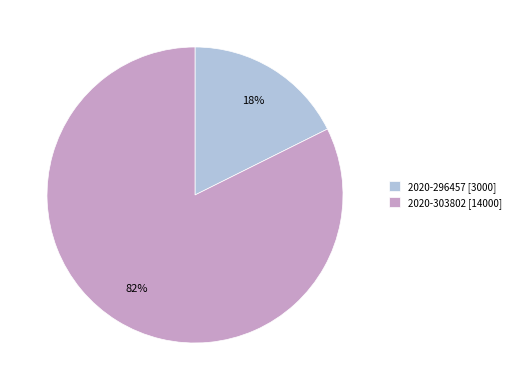

What is the smallest slice in the pie chart?

2020-296457